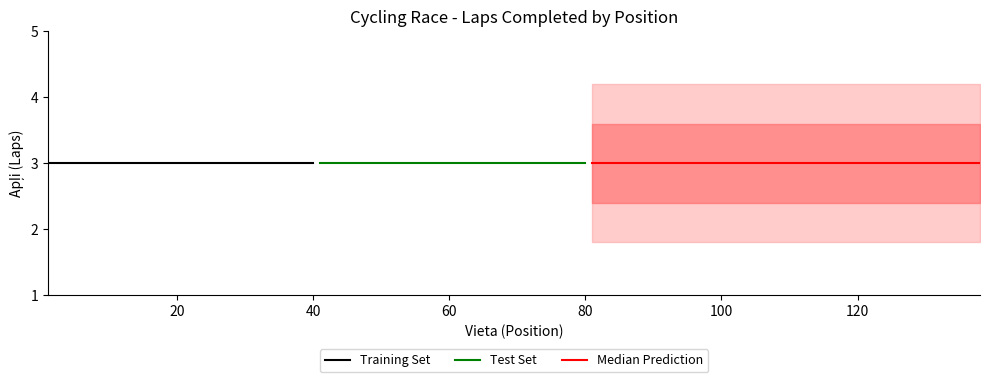

Does the chart have visible grid lines?

No